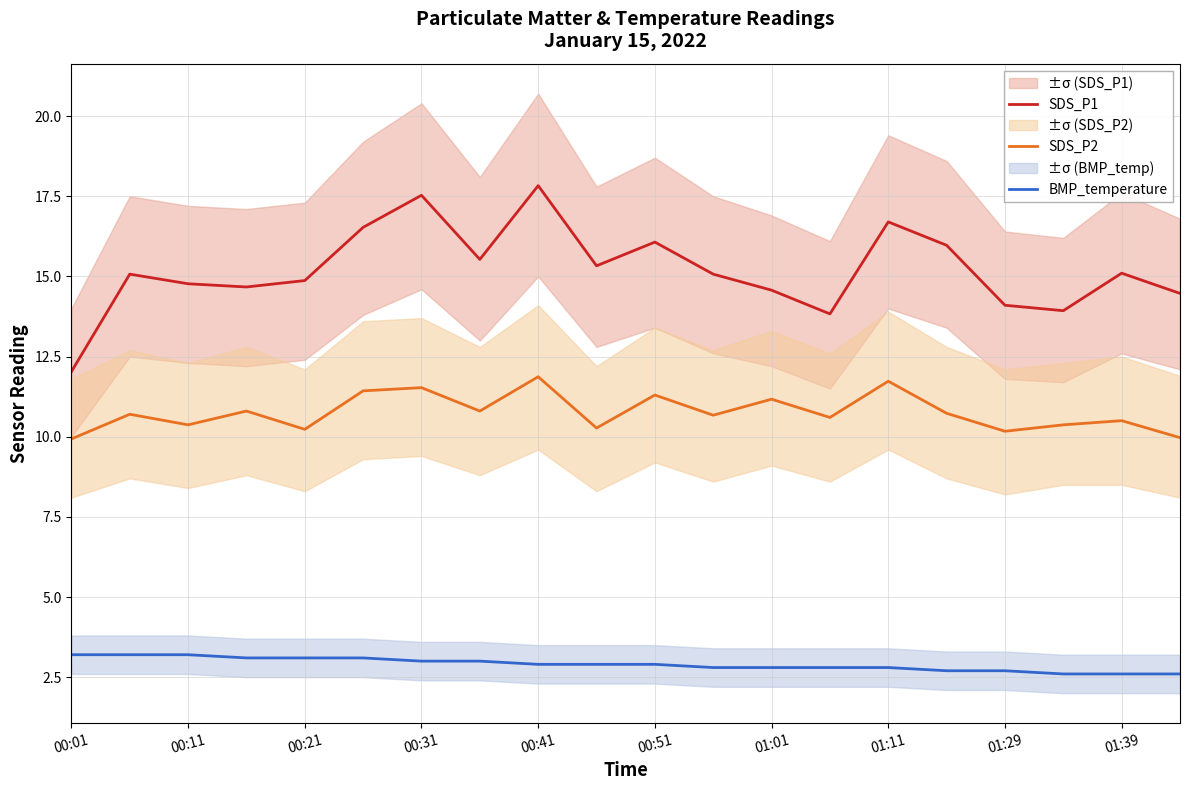

What is the highest value of the SDS_P2 series?

11.9